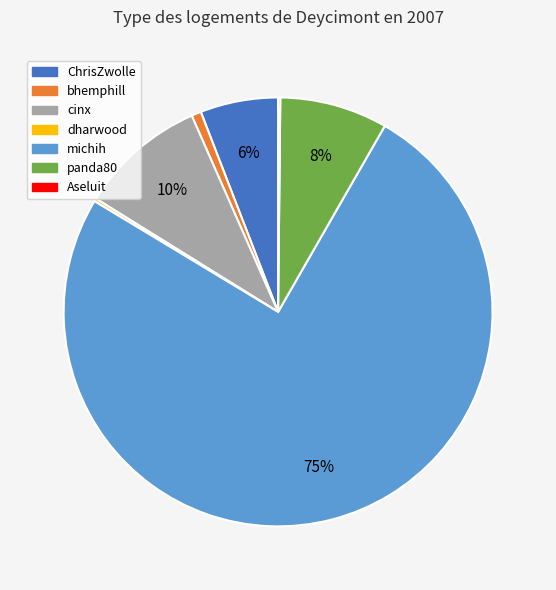

Do panda80 and michih together represent more than half of the pie?

Yes